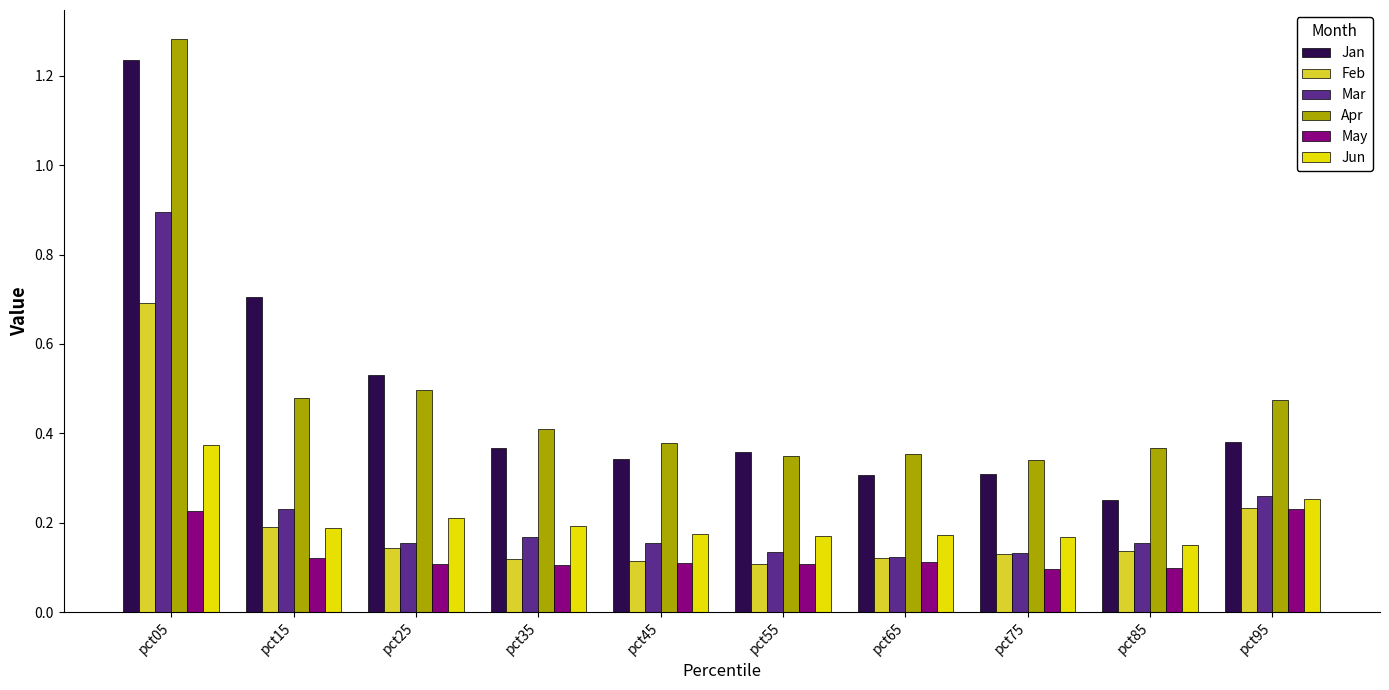

Is the value of Jan at pct65 greater than the value of Apr at pct85?

No